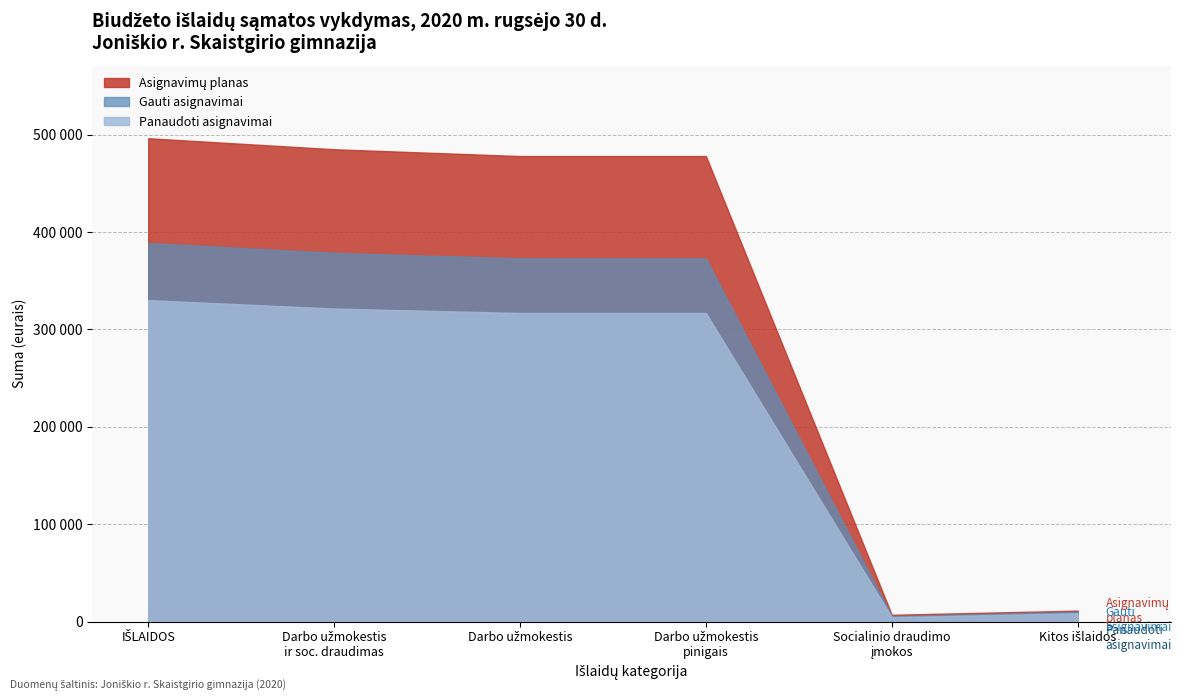

Where is Asignavimų planas nearest to the value 251650?

Darbo užmokestis